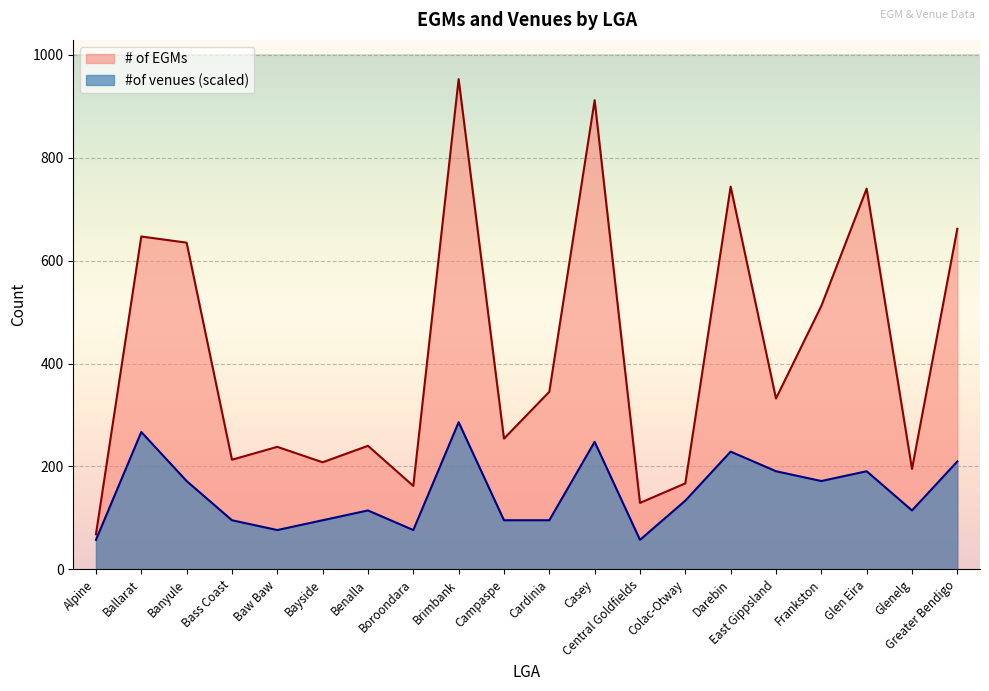

Which series has the widest spread of values?

# of EGMs